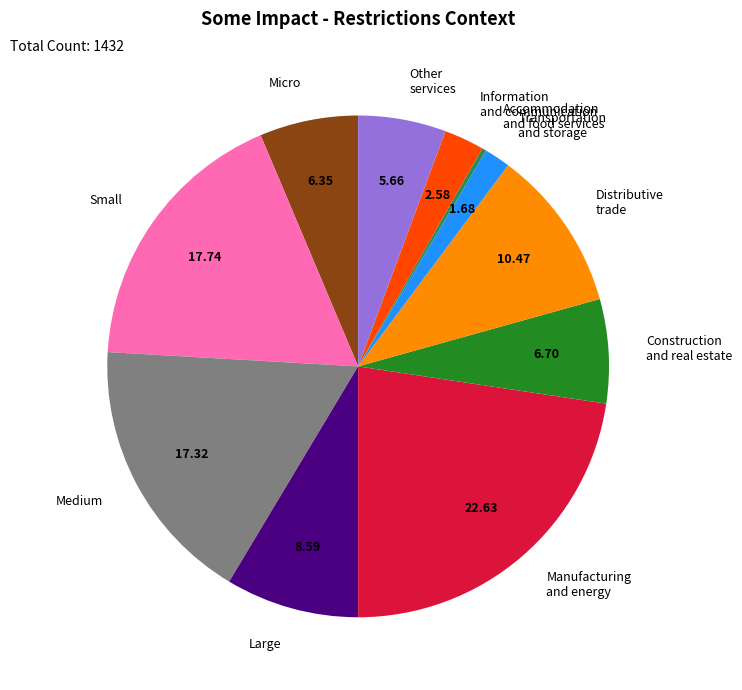

Combined, do Micro and Distributive trade account for over 50%?

No